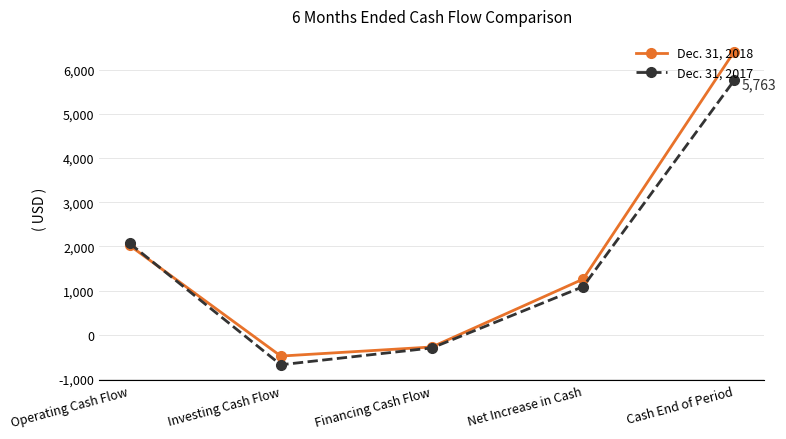

What is the average value of the Dec. 31, 2018 series?

1786